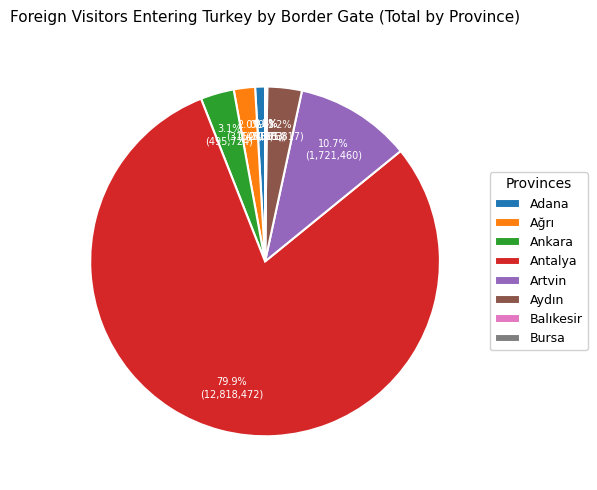

To the nearest percent, what is the average slice percentage?

12%